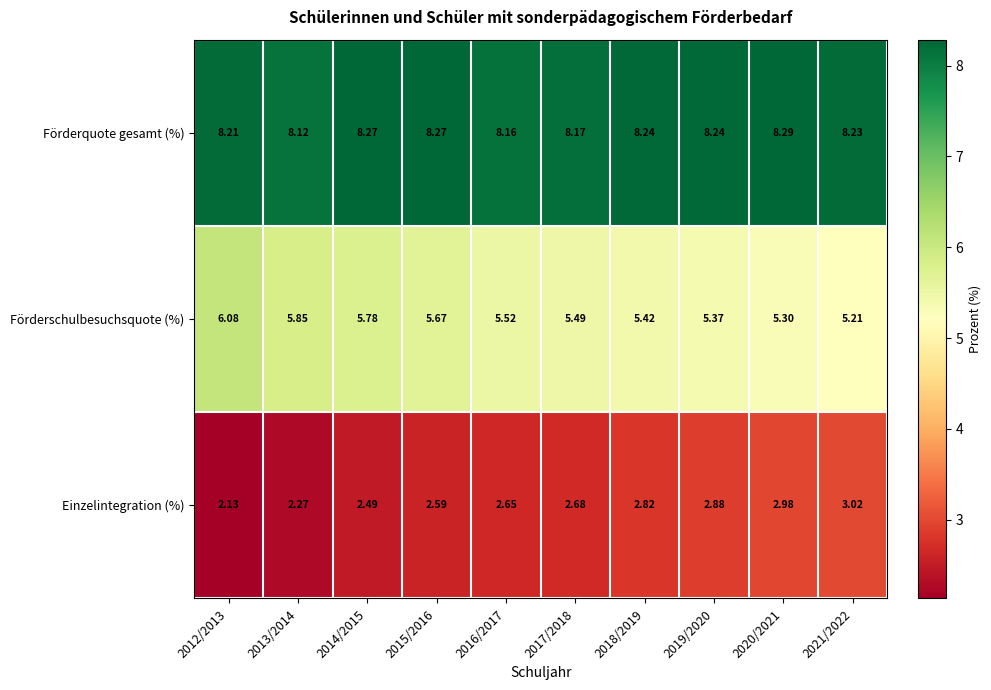

What is the greatest value displayed?

8.3